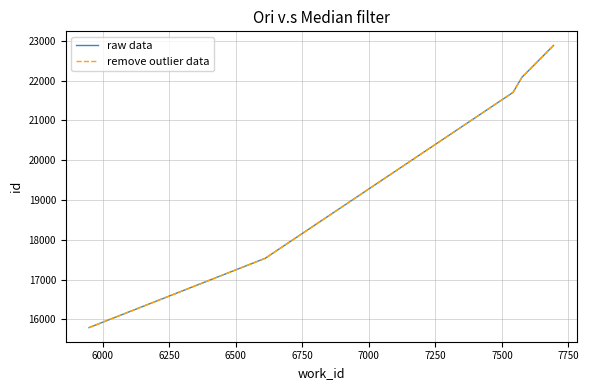

Does the chart display data point markers on the line(s)?

No